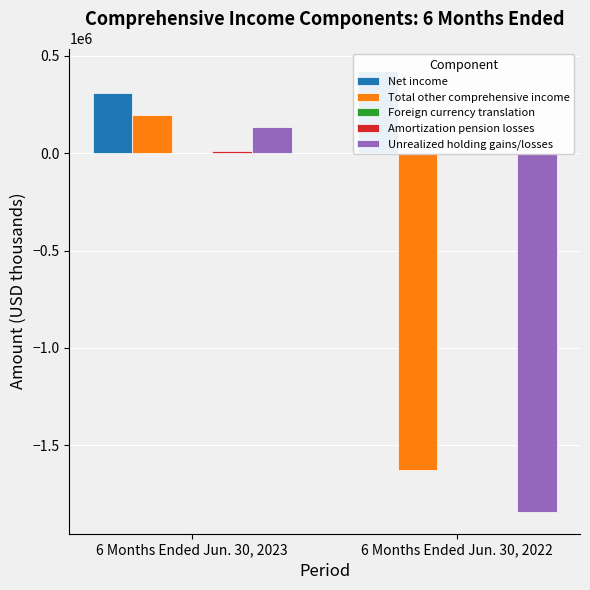

What is the total value across all series at 6 Months Ended Jun. 30, 2022?

-3033498